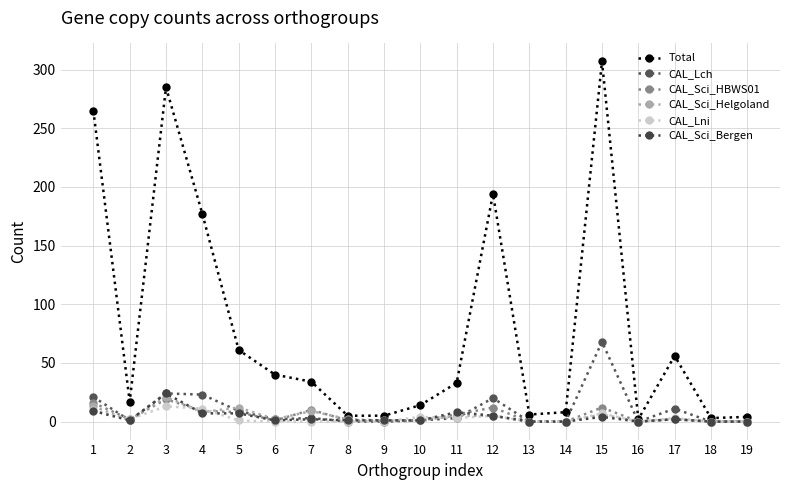

At how many categories does at least one series exceed 59?

6